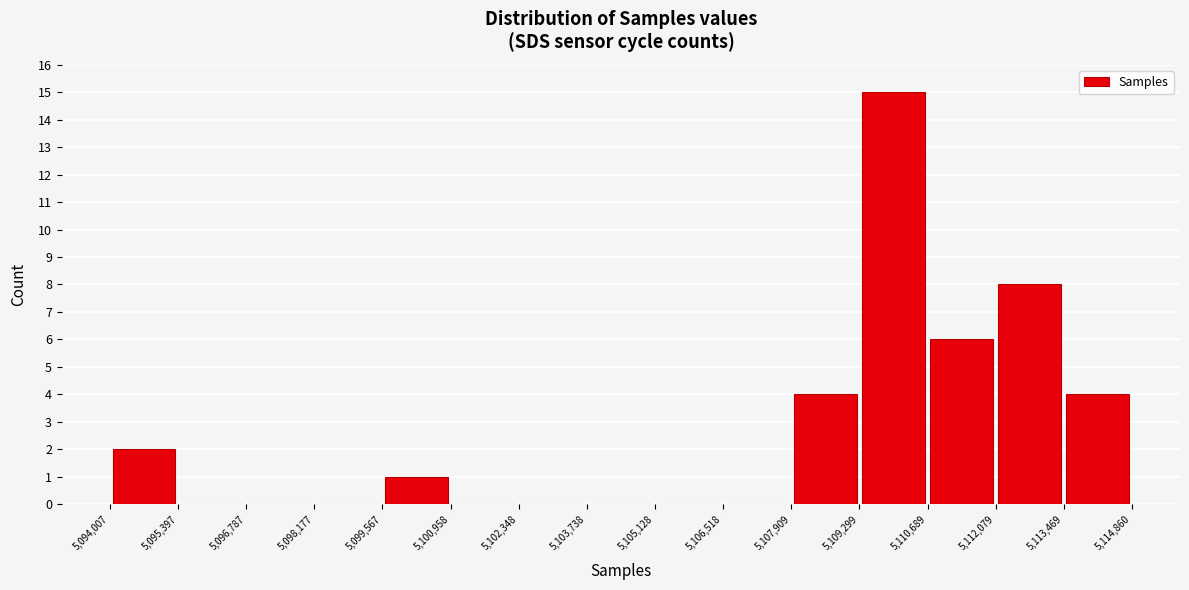

Reading left to right, list every bar in this chart as the range it spans on the x-axis followed by its height. The values are not printed on the chart, so give them approximately, as read against the axis.

5,094,007 to 5,095,397: 2
5,095,397 to 5,096,787: 0
5,096,787 to 5,098,177: 0
5,098,177 to 5,099,567: 0
5,099,567 to 5,100,958: 1
5,100,958 to 5,102,348: 0
5,102,348 to 5,103,738: 0
5,103,738 to 5,105,128: 0
5,105,128 to 5,106,518: 0
5,106,518 to 5,107,909: 0
5,107,909 to 5,109,299: 4
5,109,299 to 5,110,689: 15
5,110,689 to 5,112,079: 6
5,112,079 to 5,113,469: 8
5,113,469 to 5,114,860: 4